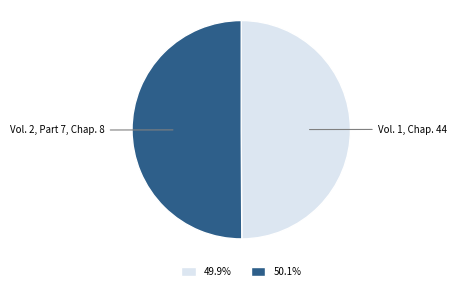

Is the sum of 49.9% and 50.1% greater than half?

Yes